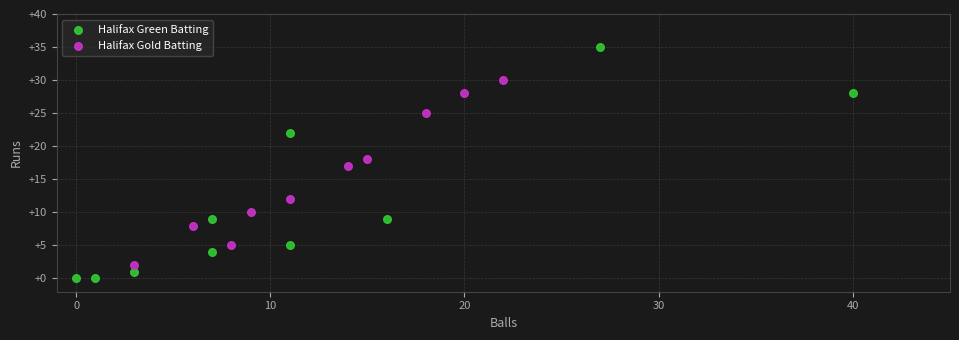

Which series reaches the maximum Y coordinate?

Halifax Green Batting